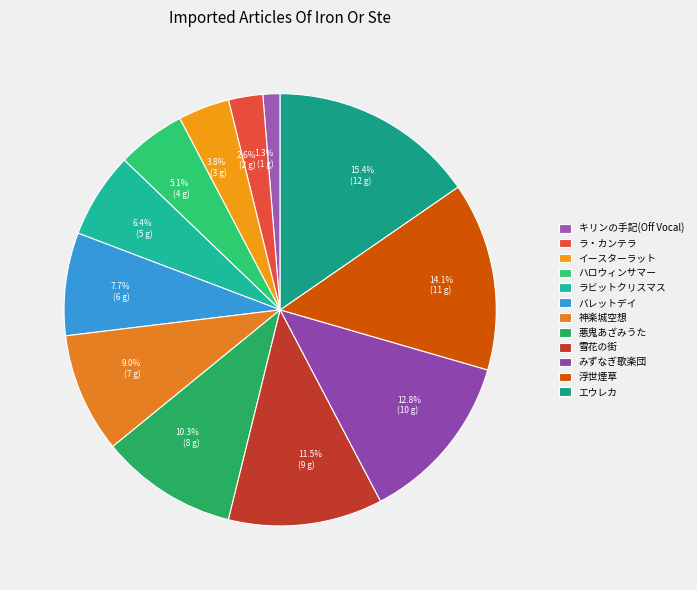

To the nearest percent, what percentage of the pie is バレットデイ?

8%